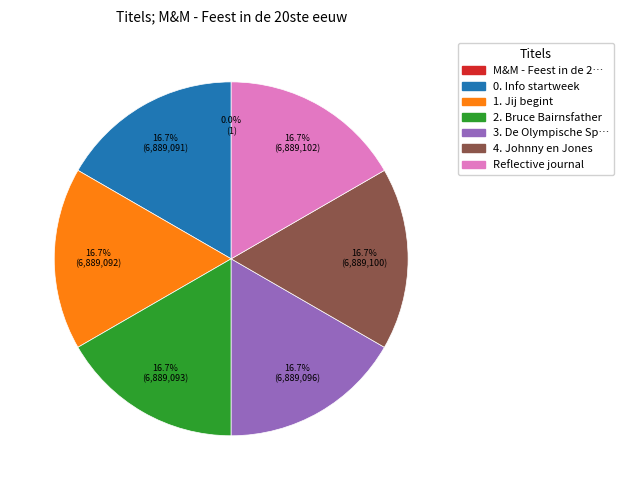

Does any single category account for the majority?

No